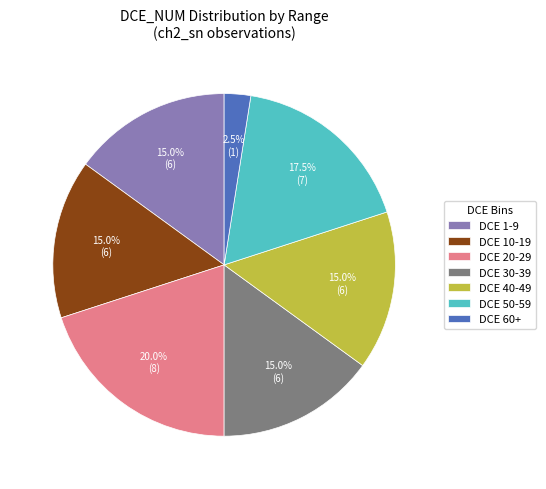

What is the smallest slice in the pie chart?

DCE 60+